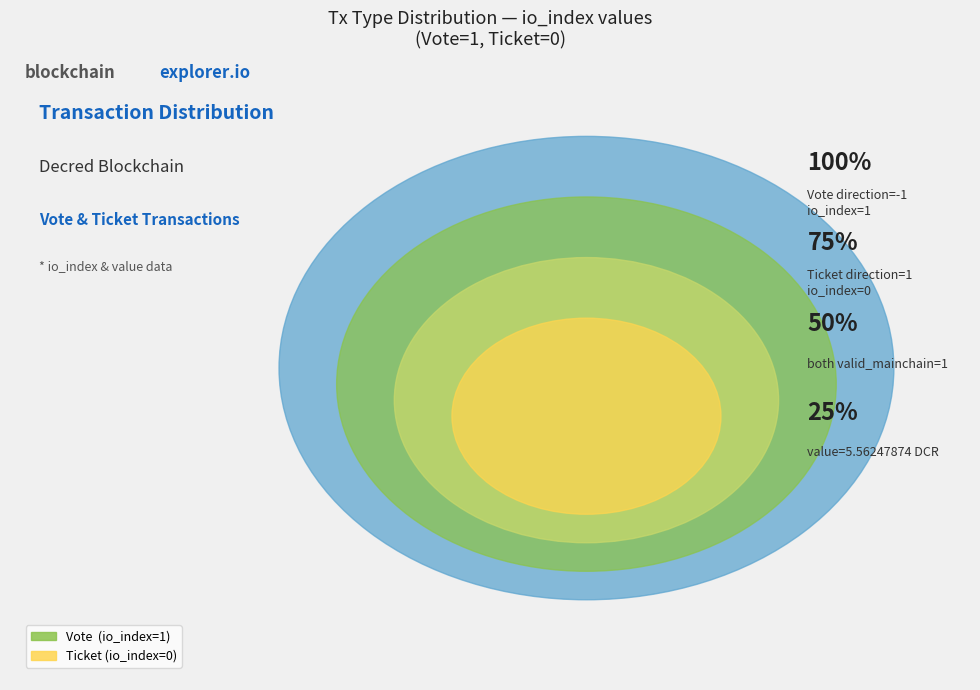

Is the sum of Ticket (io_index=0) and Vote (io_index=1) greater than half?

Yes